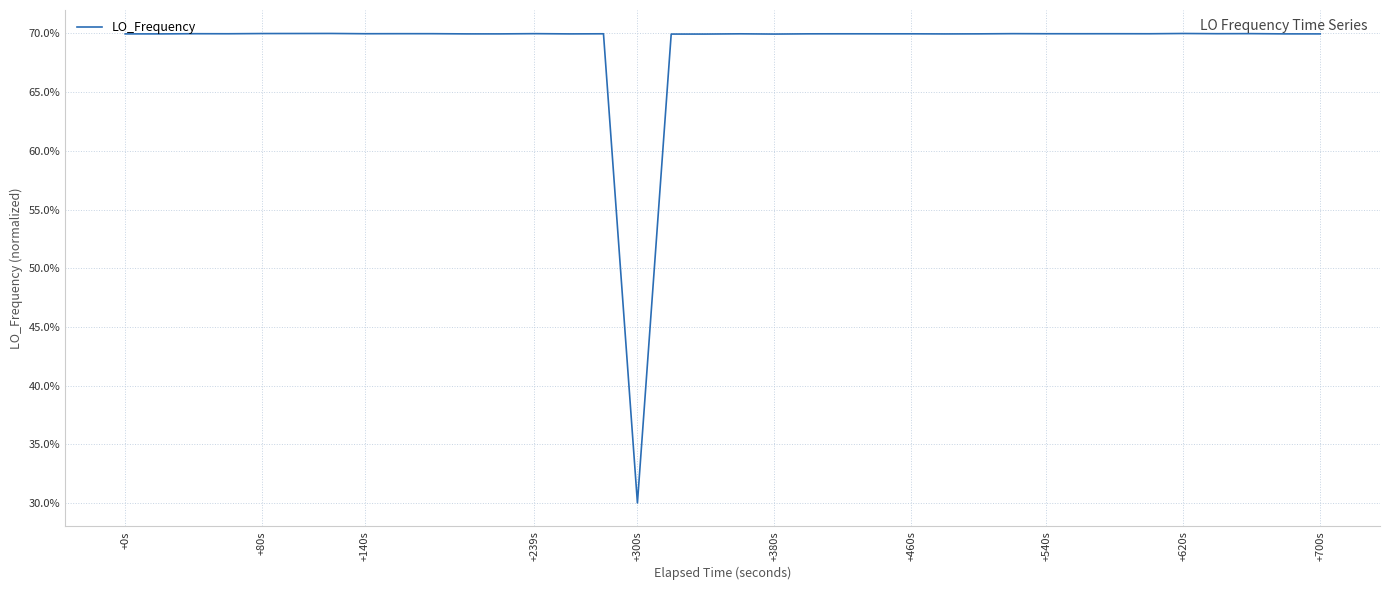

True or false: the data has more than 2 interior local peaks.

True